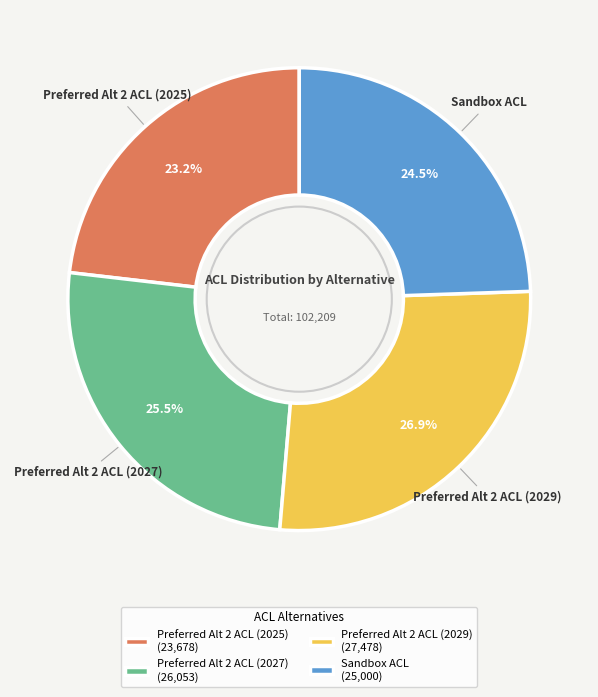

To the nearest percent, what is the difference between the Preferred Alt 2 ACL (2027) and Preferred Alt 2 ACL (2029) slice percentages?

1%